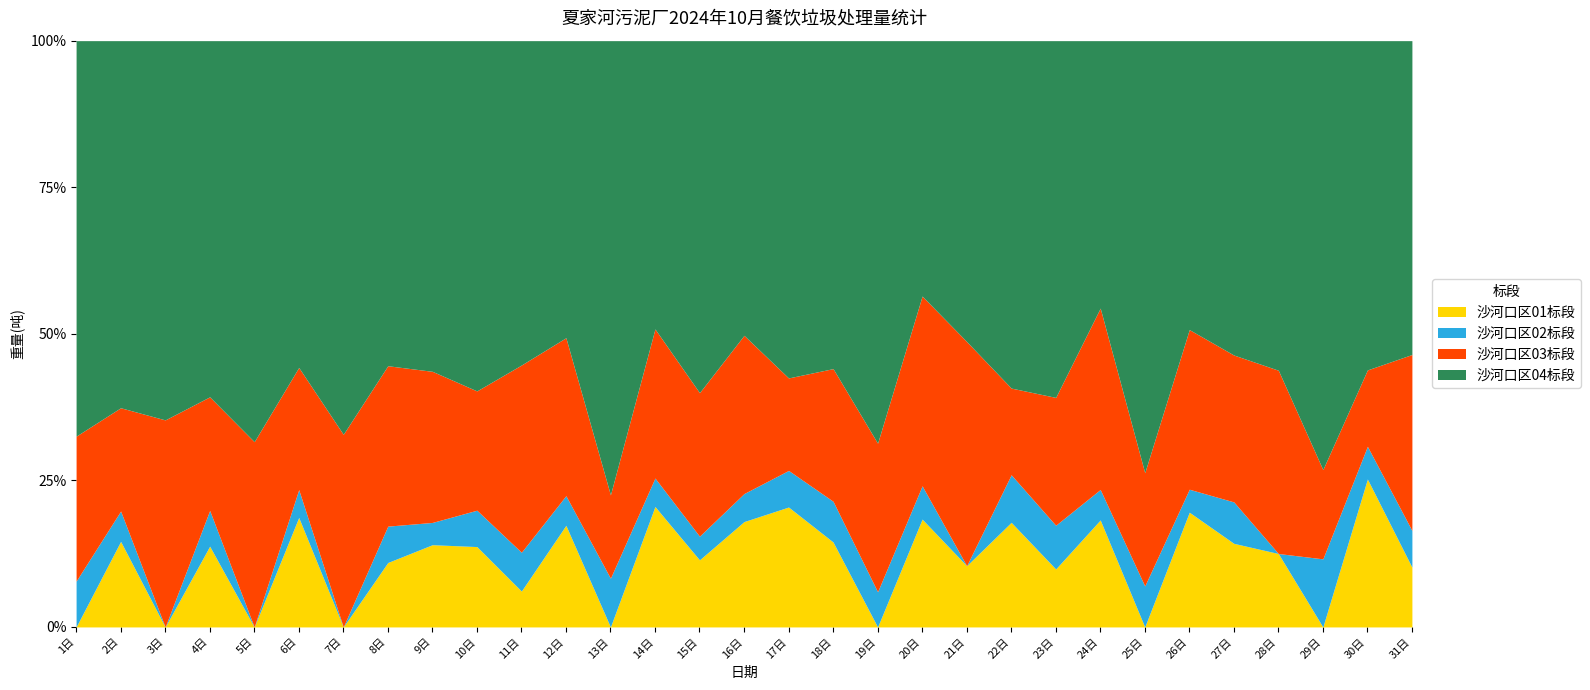

At 1日, list the series in order from largest to smallest.

沙河口区04标段, 沙河口区03标段, 沙河口区02标段, 沙河口区01标段